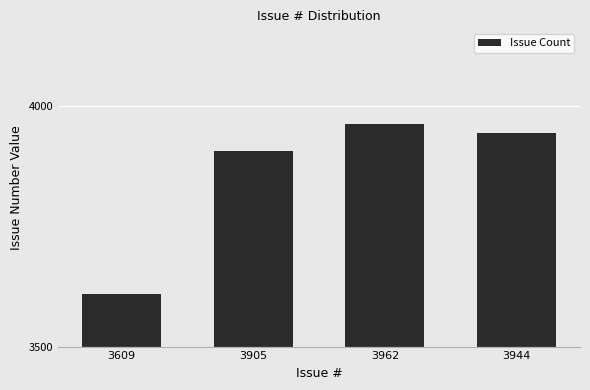

Which has a higher value, 3609 or 3905?

3905